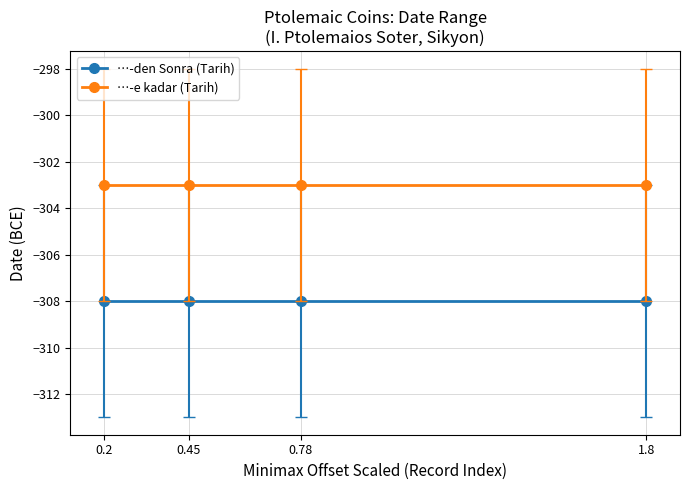

What is the value of the …-den Sonra (Tarih) point at the 4th from the left?

-308